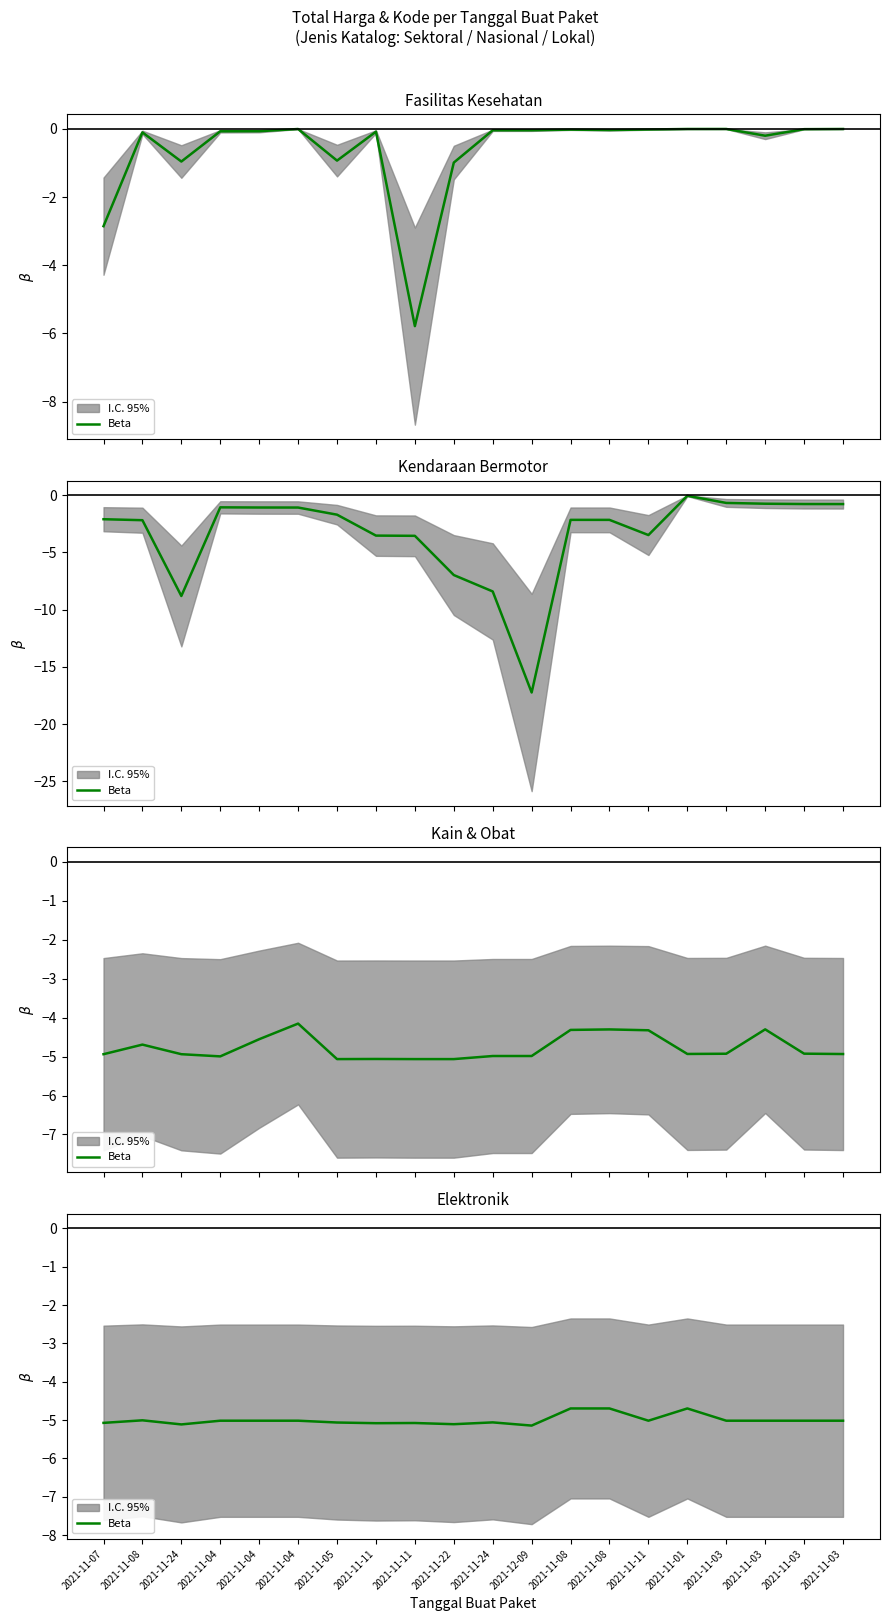

The chart shows a value of -4.7 at 2021-11-08. True or false?

True